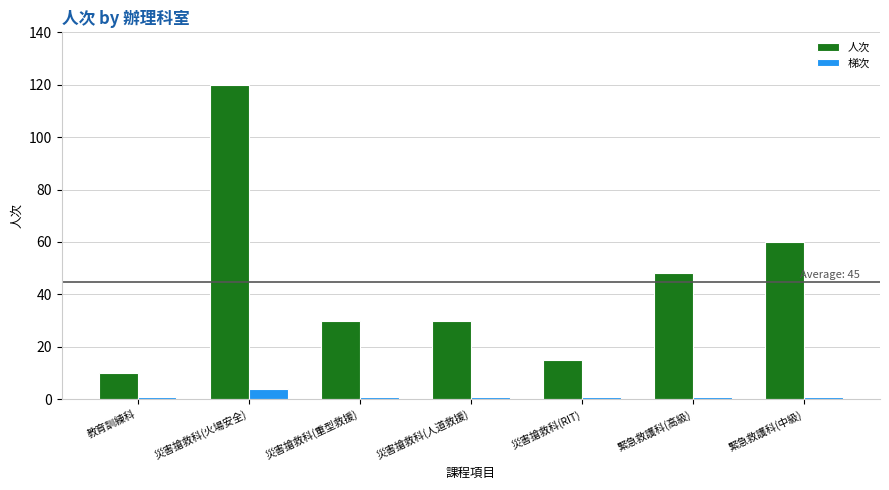

What is the value of the 梯次 bar at the 4th from the left?

1